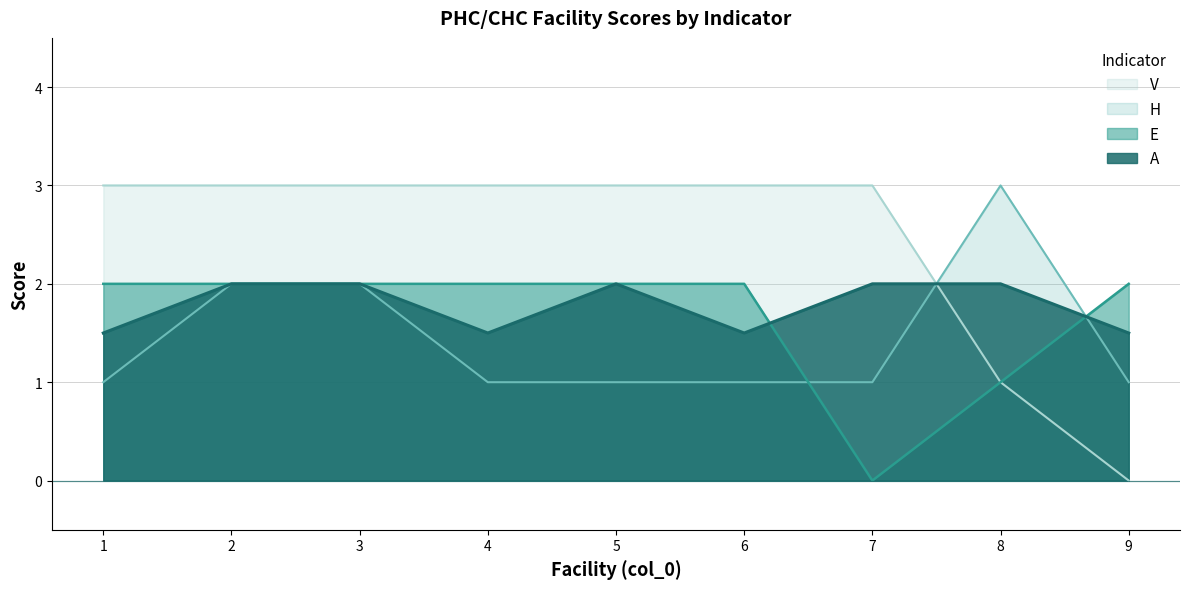

Reading left to right, list all the values displayed in this chart.

A: 1.5	2.0	2.0	1.5	2.0	1.5	2.0	2.0	1.5
E: 2.0	2.0	2.0	2.0	2.0	2.0	0.0	1.0	2.0
H: 1.0	2.0	2.0	1.0	1.0	1.0	1.0	3.0	1.0
V: 3.0	3.0	3.0	3.0	3.0	3.0	3.0	1.0	0.0